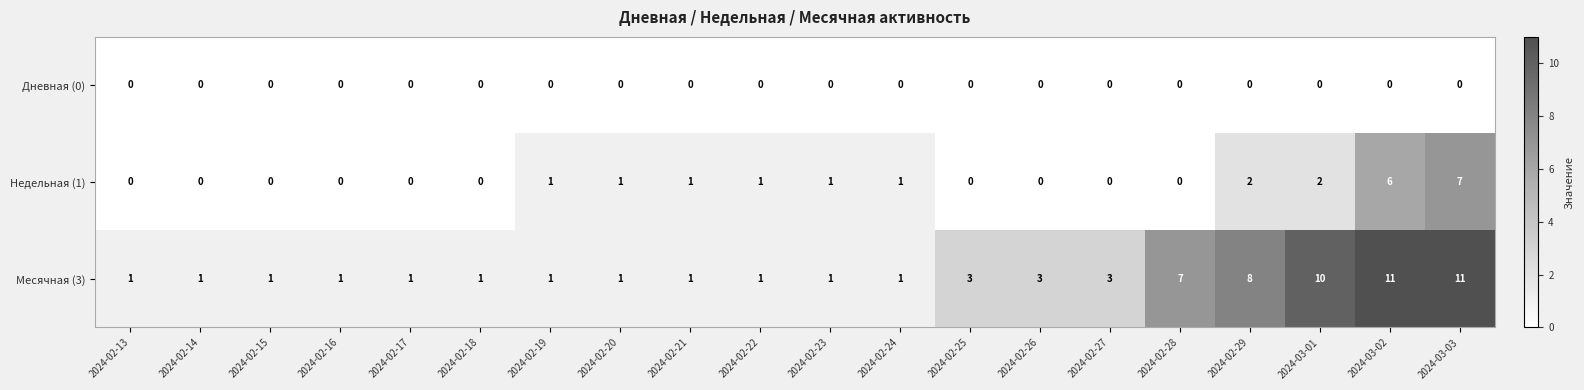

How many categories are shown in the chart?

20